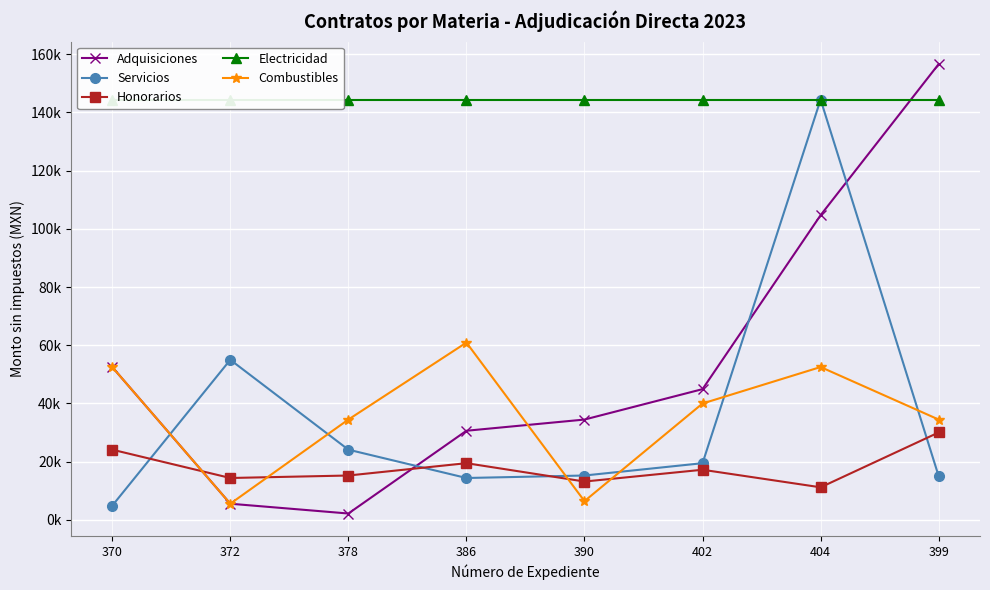

True or false: Servicios has a value of 220042.5 at 404.

False